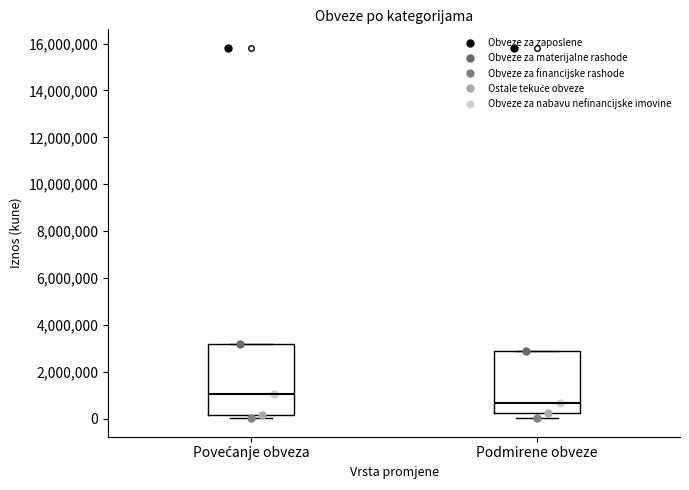

Which box has the highest median line?

Povećanje obveza